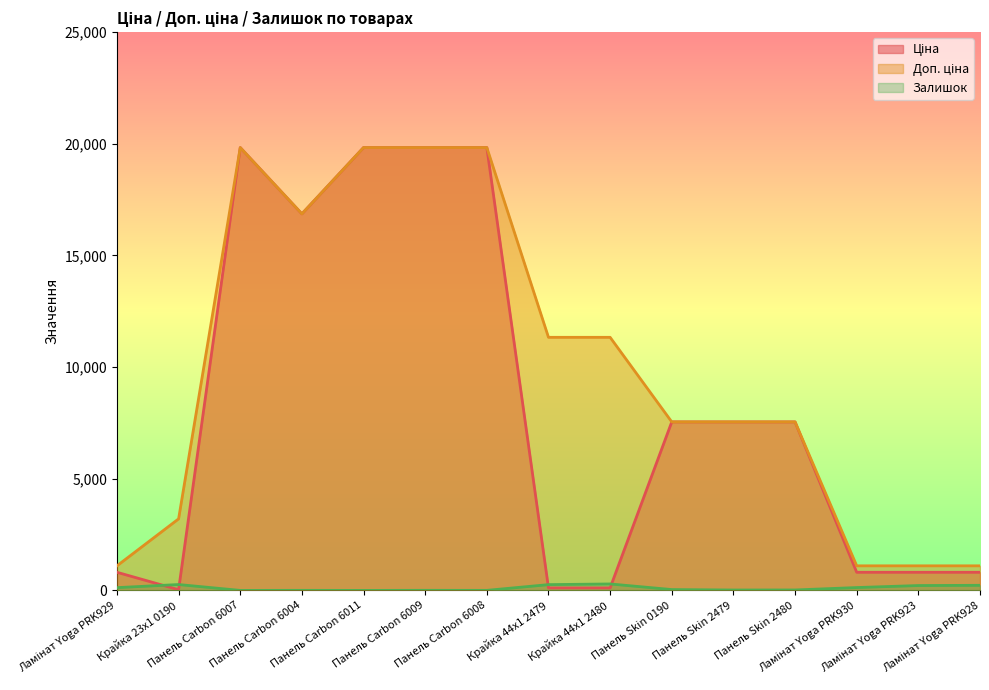

Reading left to right, list all the values displayed in this chart.

Ціна: Ламінат Yoga PRK929=813.0	Крайка 23x1 0190=32.0	Панель Carbon 6007=19831.1	Панель Carbon 6004=16863.2	Панель Carbon 6011=19831.1	Панель Carbon 6009=19831.1	Панель Carbon 6008=19831.1	Крайка 44x1 2479=113.3	Крайка 44x1 2480=113.3	Панель Skin 0190=7545.9	Панель Skin 2479=7545.9	Панель Skin 2480=7545.9	Ламінат Yoga PRK930=813.0	Ламінат Yoga PRK923=813.0	Ламінат Yoga PRK928=813.0
Доп. ціна: Ламінат Yoga PRK929=1101.8	Крайка 23x1 0190=3205.0	Панель Carbon 6007=19831.1	Панель Carbon 6004=16863.2	Панель Carbon 6011=19831.1	Панель Carbon 6009=19831.1	Панель Carbon 6008=19831.1	Крайка 44x1 2479=11334.0	Крайка 44x1 2480=11334.0	Панель Skin 0190=7545.9	Панель Skin 2479=7545.9	Панель Skin 2480=7545.9	Ламінат Yoga PRK930=1101.8	Ламінат Yoga PRK923=1101.8	Ламінат Yoga PRK928=1101.8
Залишок: Ламінат Yoga PRK929=125.0	Крайка 23x1 0190=264.0	Панель Carbon 6007=1.0	Панель Carbon 6004=4.0	Панель Carbon 6011=1.0	Панель Carbon 6009=5.0	Панель Carbon 6008=3.0	Крайка 44x1 2479=260.0	Крайка 44x1 2480=290.0	Панель Skin 0190=39.0	Панель Skin 2479=19.0	Панель Skin 2480=21.0	Ламінат Yoga PRK930=129.0	Ламінат Yoga PRK923=219.0	Ламінат Yoga PRK928=229.0